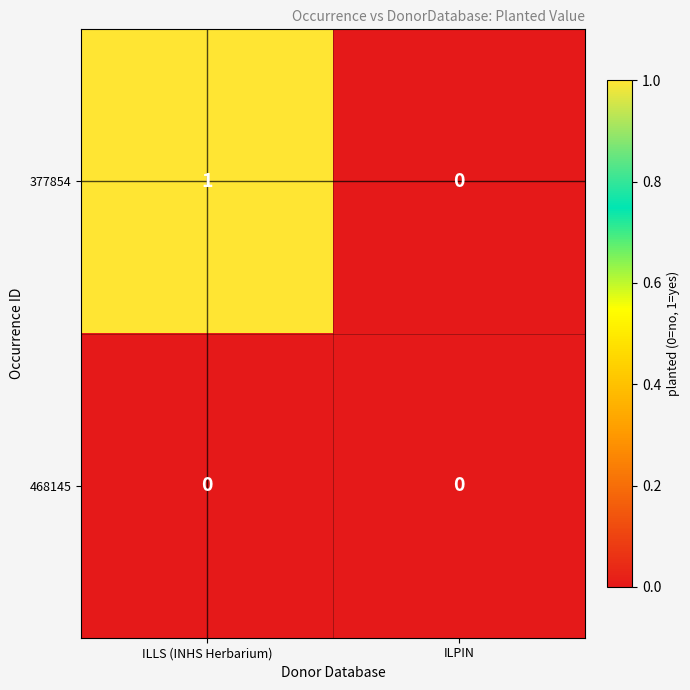

Reading left to right, what are all the values shown in this chart?

377854: 1	0
468145: 0	0